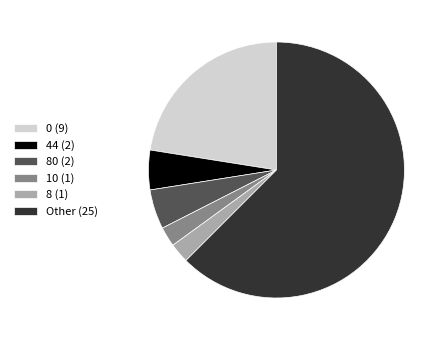

Which category accounts for the majority?

Other (25)